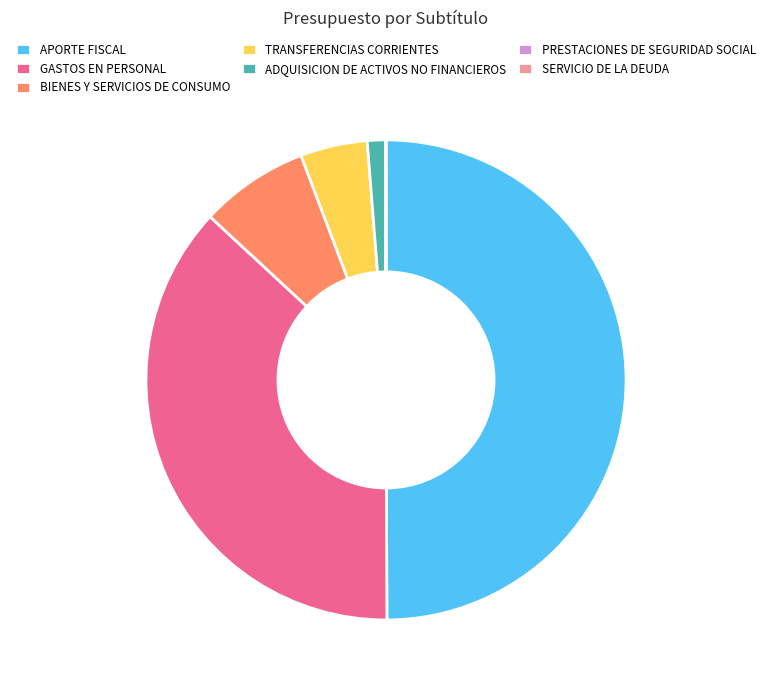

Combined, do GASTOS EN PERSONAL and APORTE FISCAL account for over 50%?

Yes